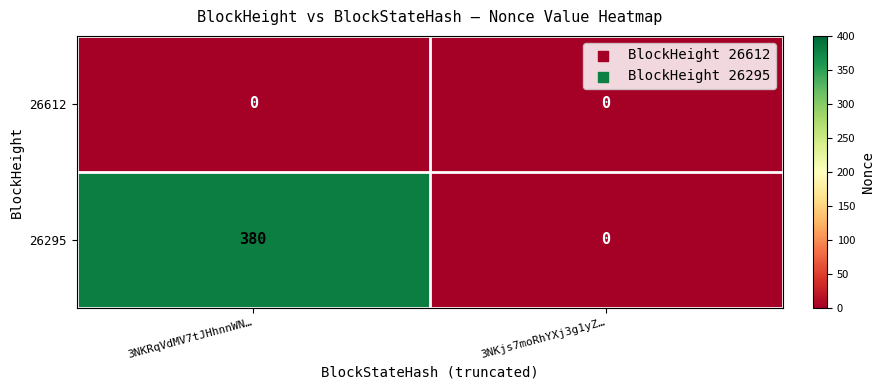

Which series has the largest total across all categories?

26295